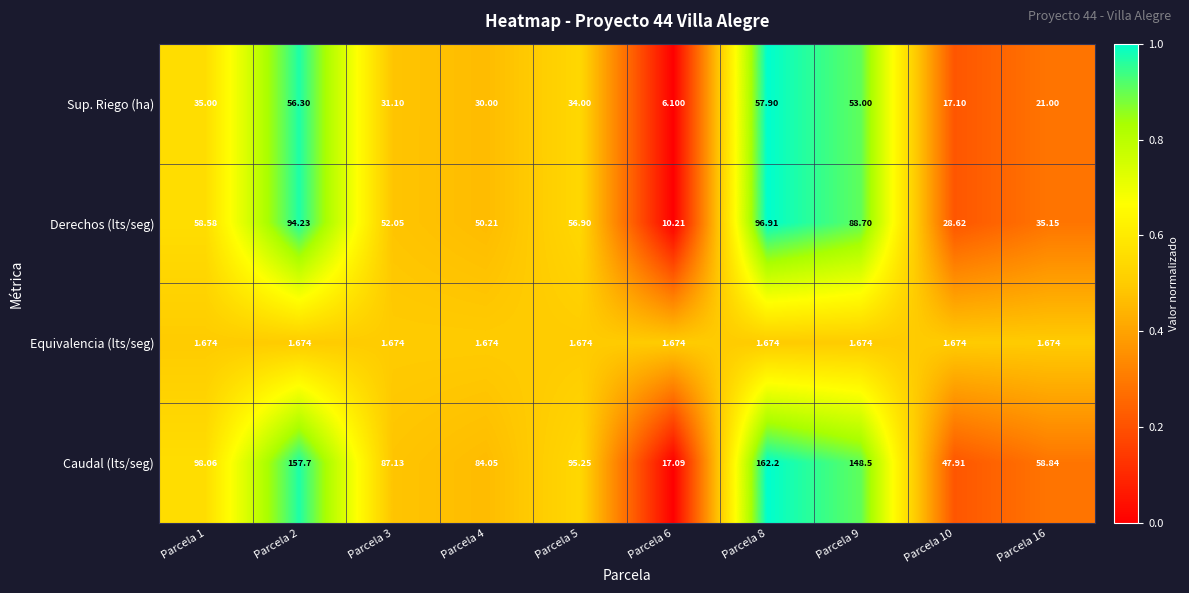

Which series has the largest range (max minus min)?

Caudal (lts/seg)